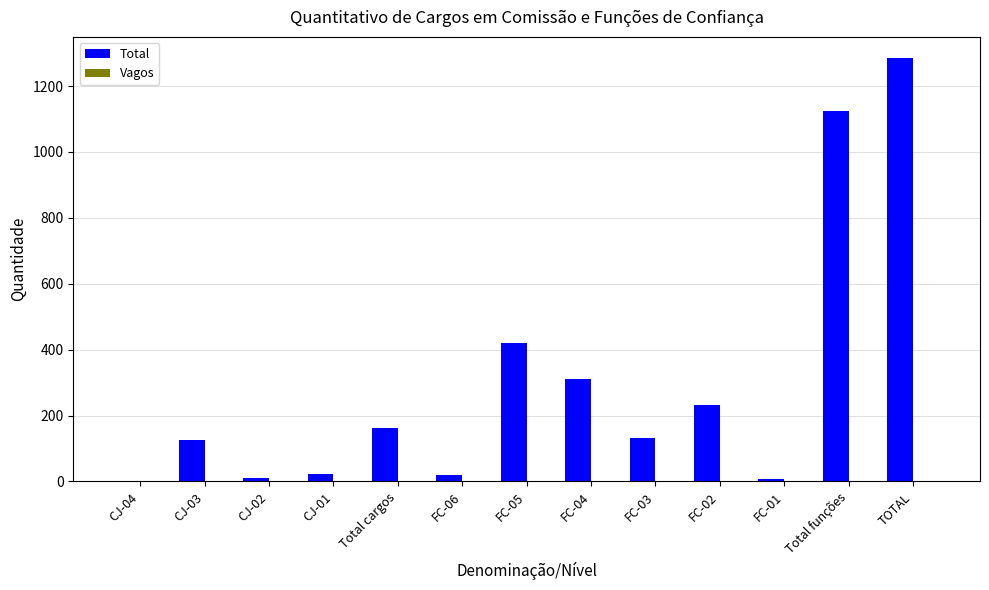

The value at Total funções is 1123. True or false?

True